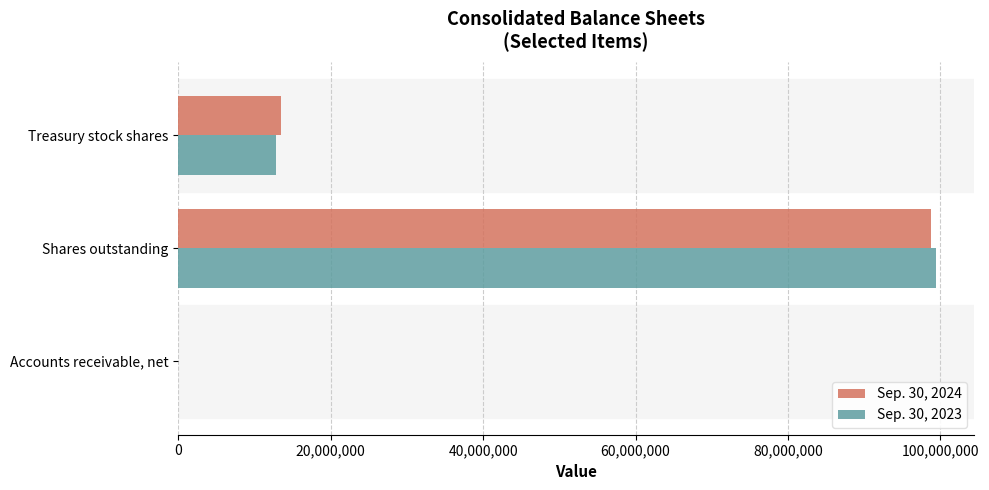

At which category is the sum across all series the highest?

Shares outstanding